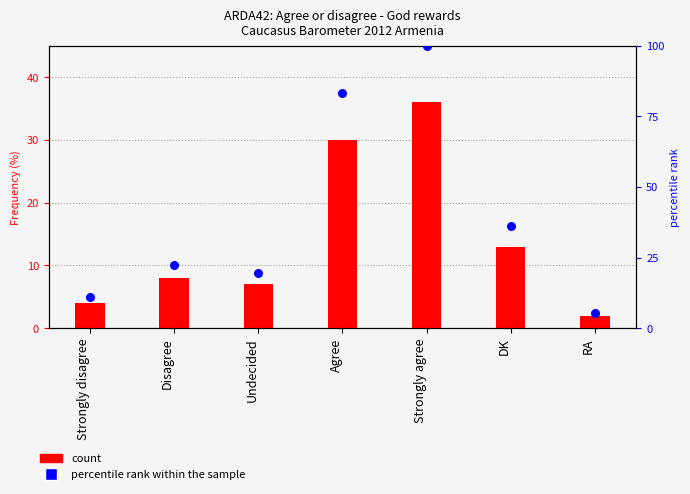

At which category is the sum across all series the highest?

Strongly agree